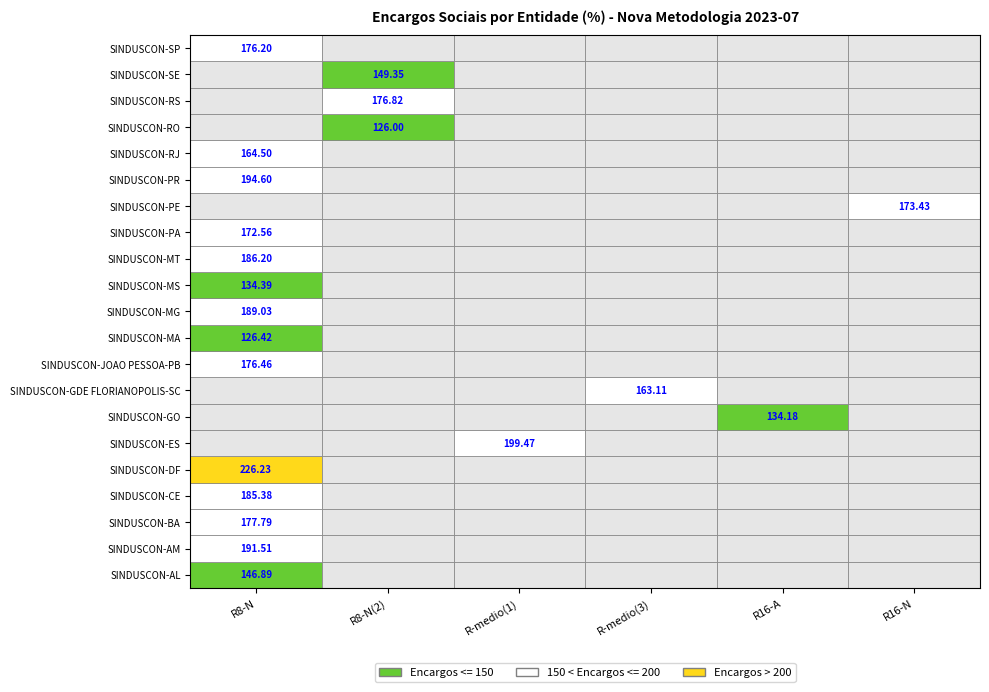

What is the difference between the maximum and minimum values?

100.2